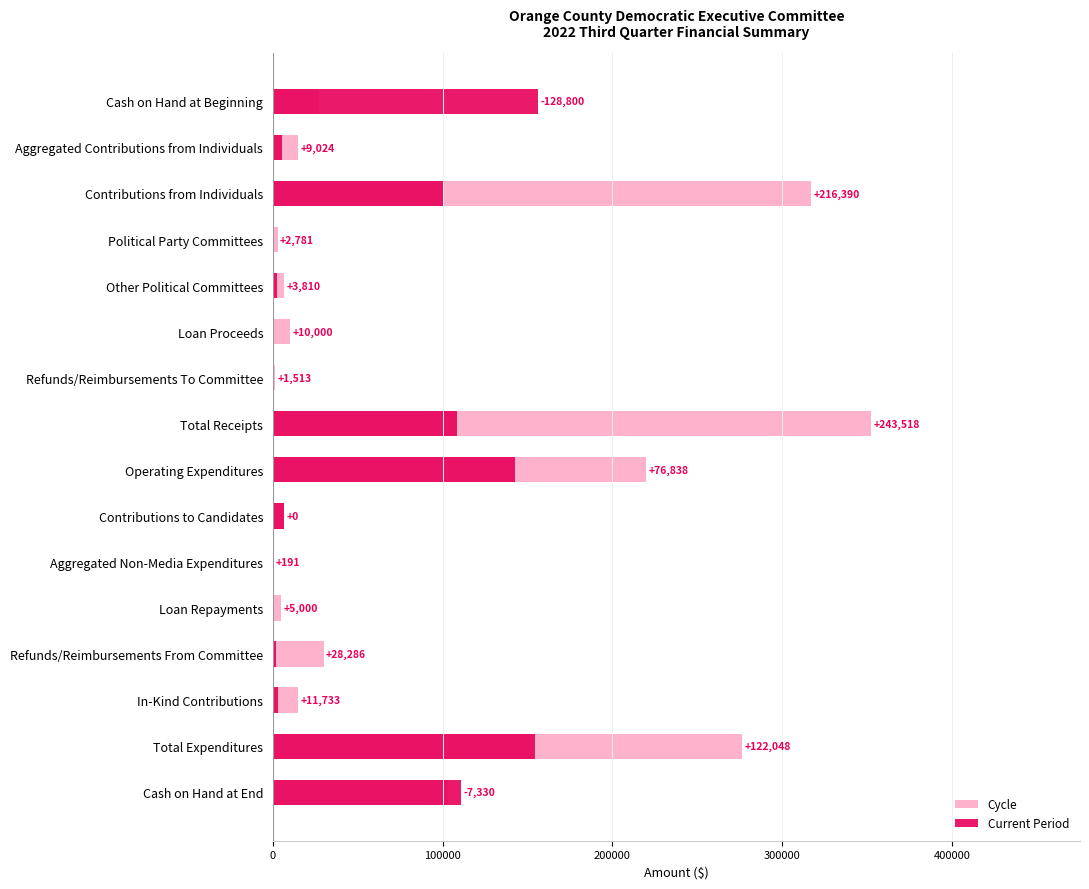

Which series has the widest spread of values?

Cycle